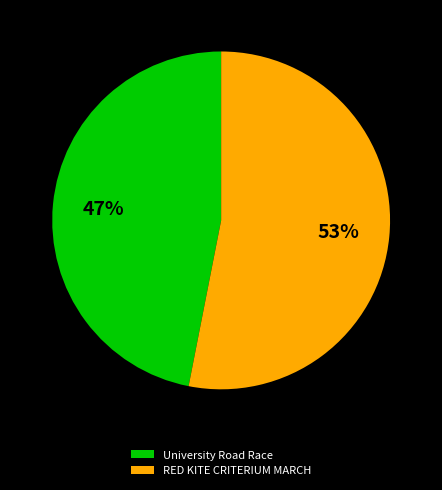

Rank the categories by value from highest to lowest.

RED KITE CRITERIUM MARCH, University Road Race